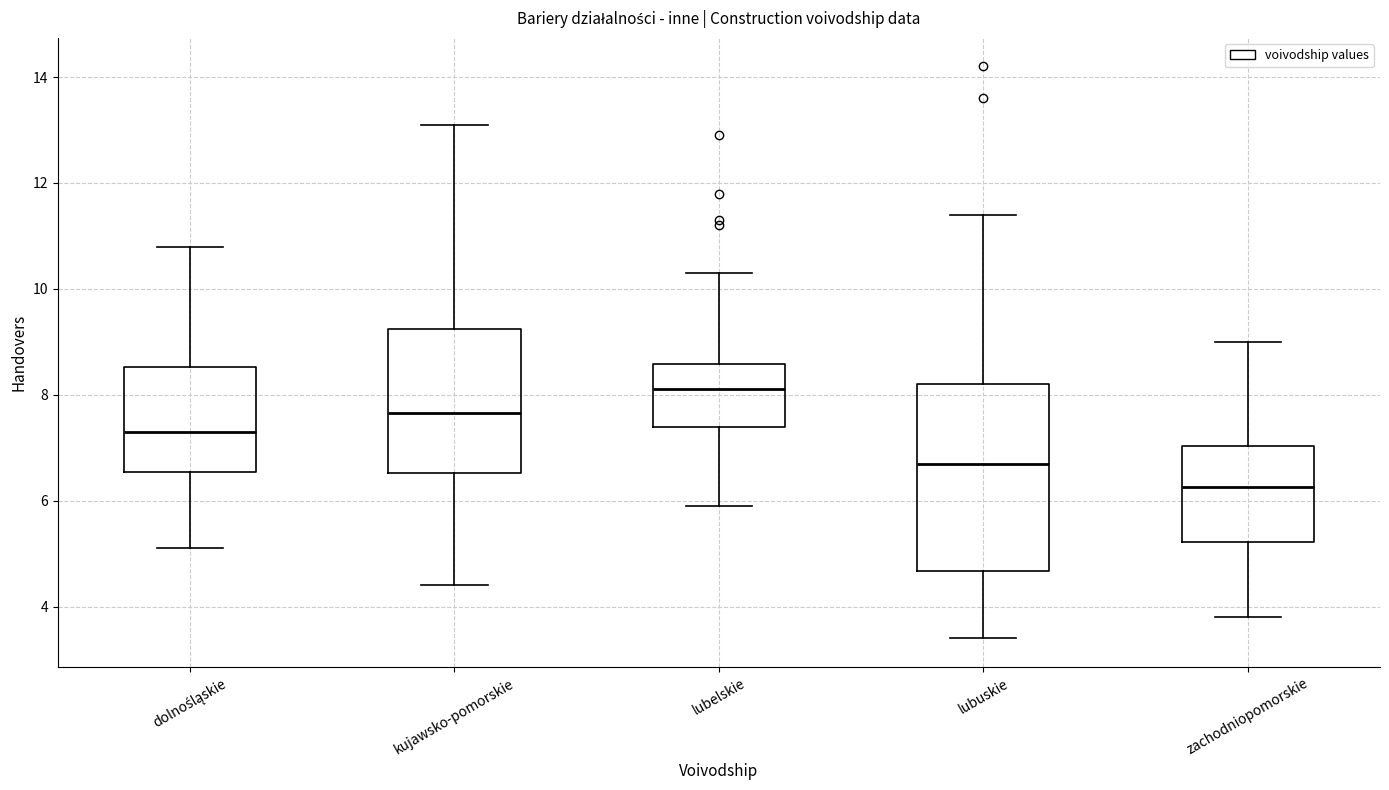

Reading left to right, read every box against the y-axis: the position of its median line, the range the box covers, and the ends of its whiskers. The values are not printed on the chart, so give them approximately, as read against the axis.

dolnośląskie: median 7.4, box 6.6 to 8.6, whiskers 5.2 to 10.8
kujawsko-pomorskie: median 7.6, box 6.6 to 9.2, whiskers 4.4 to 13.2
lubelskie: median 8.2, box 7.4 to 8.6, whiskers 6.0 to 10.4
lubuskie: median 6.8, box 4.6 to 8.2, whiskers 3.4 to 11.4
zachodniopomorskie: median 6.2, box 5.2 to 7.0, whiskers 3.8 to 9.0